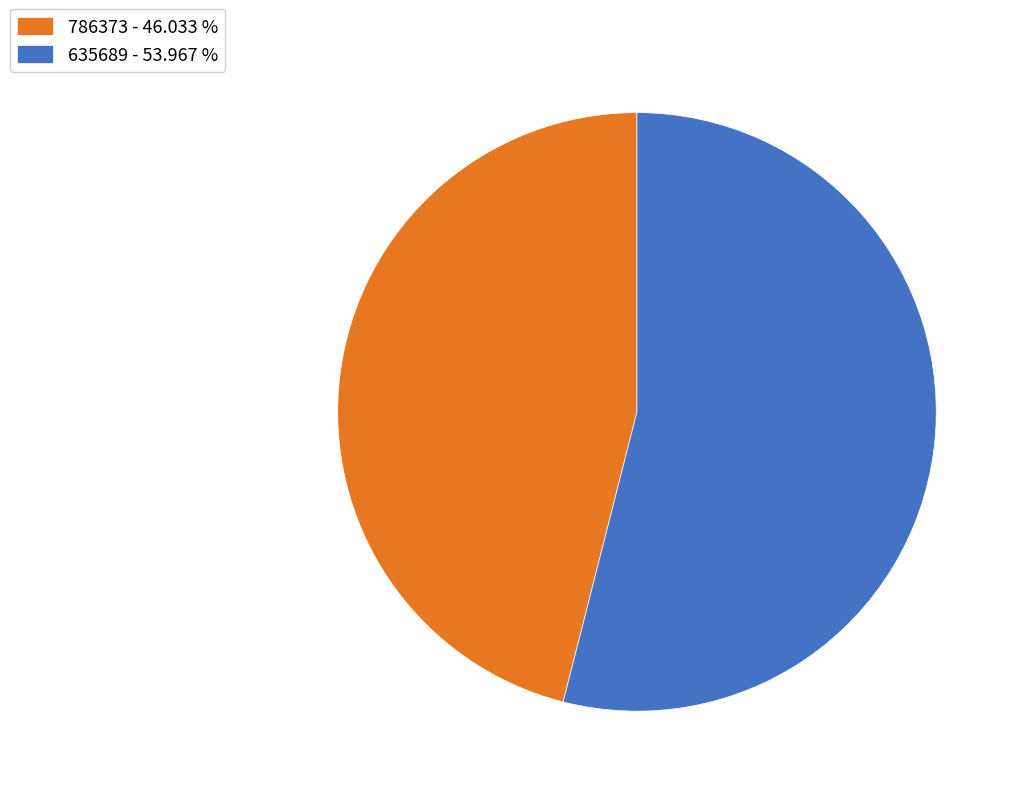

Does 635689 - 53.967 % account for over 50% of the chart?

Yes